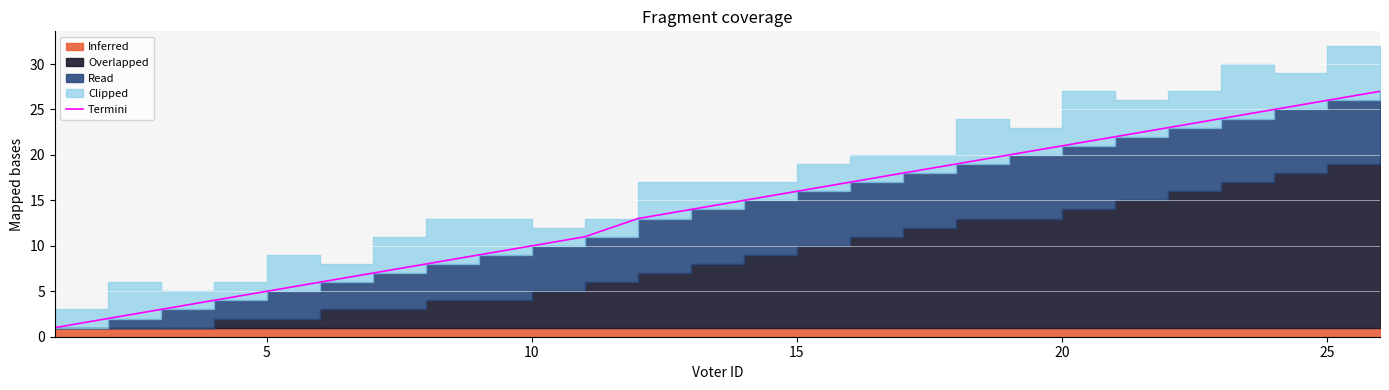

What value does the data have at 25?

6